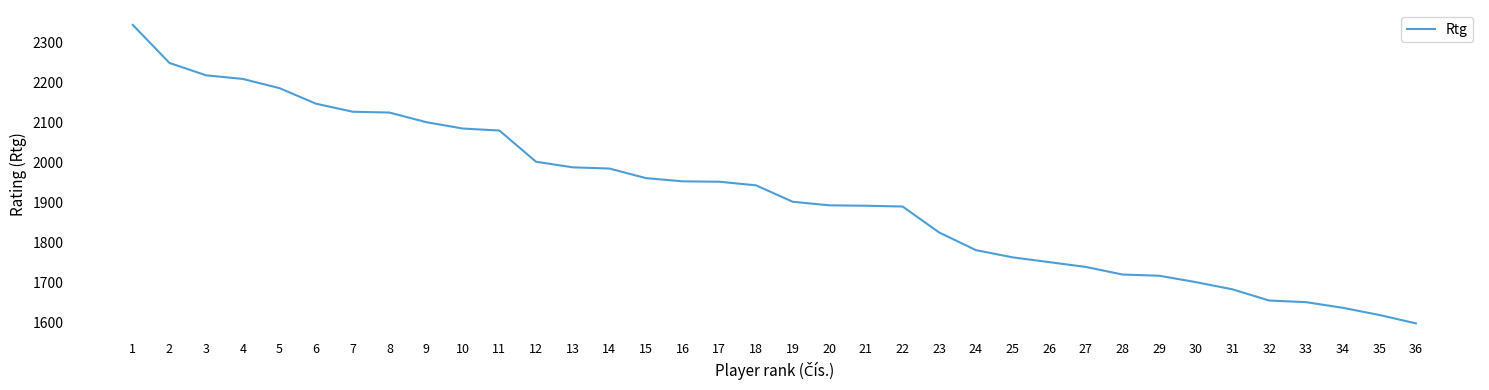

What is the greatest value displayed?

2343